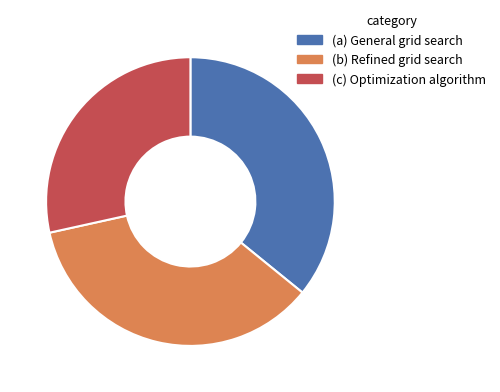

Approximately how many times larger is the value at (c) Optimization algorithm compared to (a) General grid search?

0.8